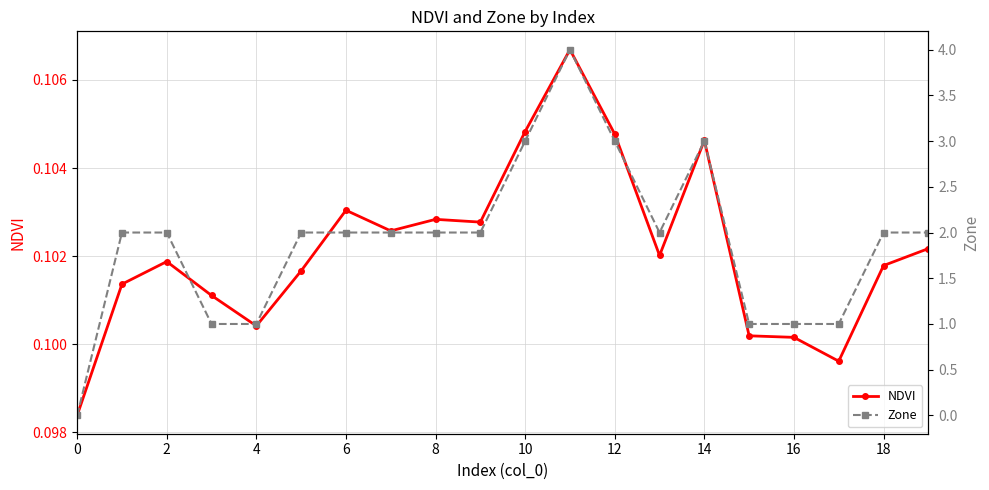

Between 14 and 18, which series saw the biggest shift?

Zone